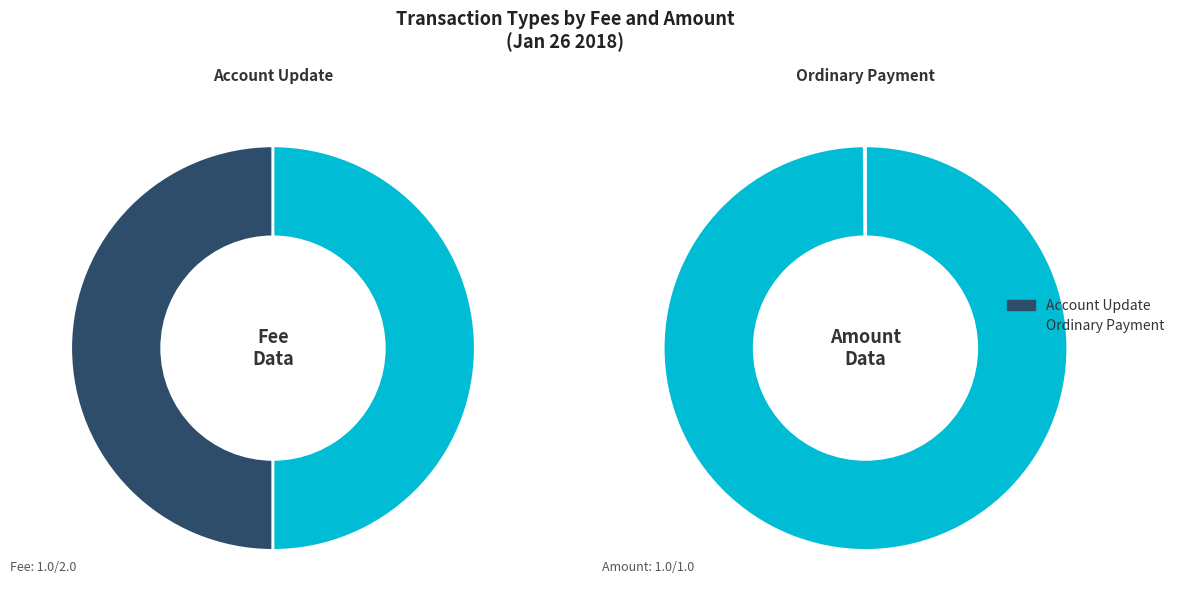

Is it true that Account Update is 43% of the pie?

False